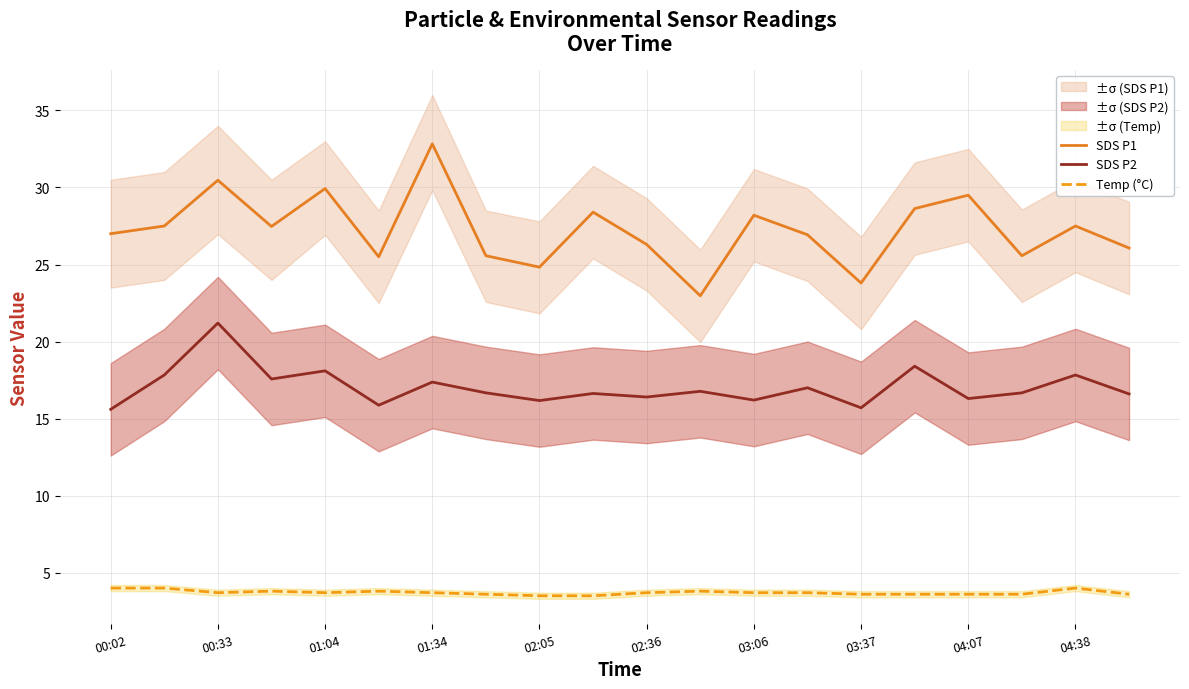

The value of SDS P2 at 00:02 is 15.6. True or false?

True